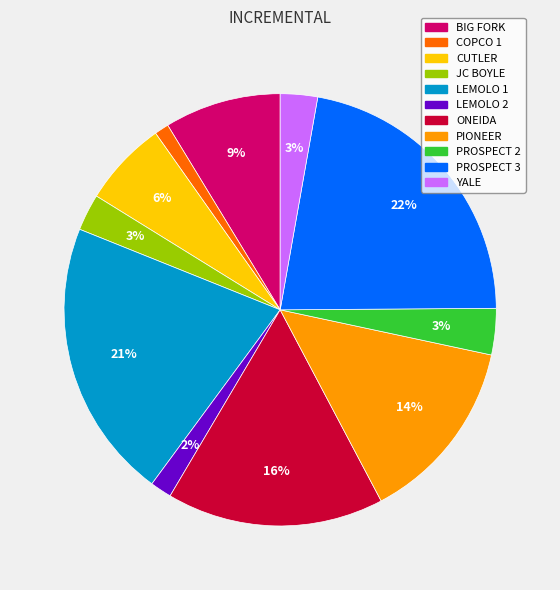

Count the number of slices in the pie.

11